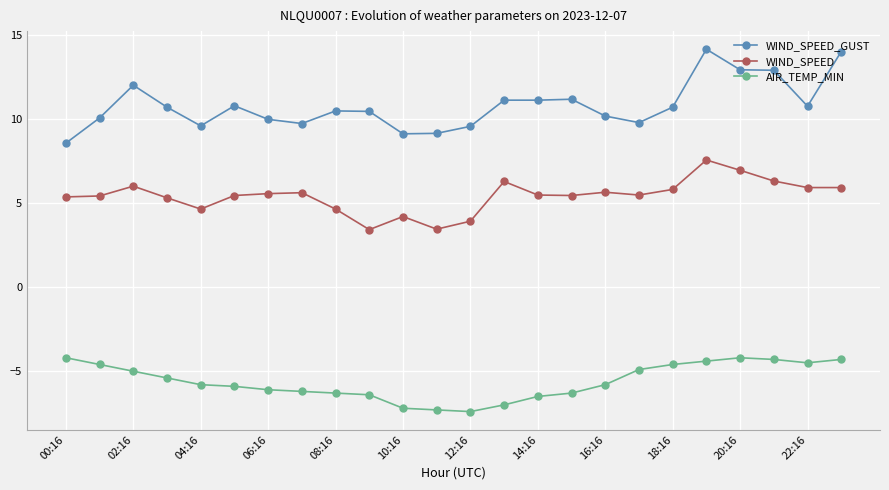

At how many categories does at least one series exceed 0?

24